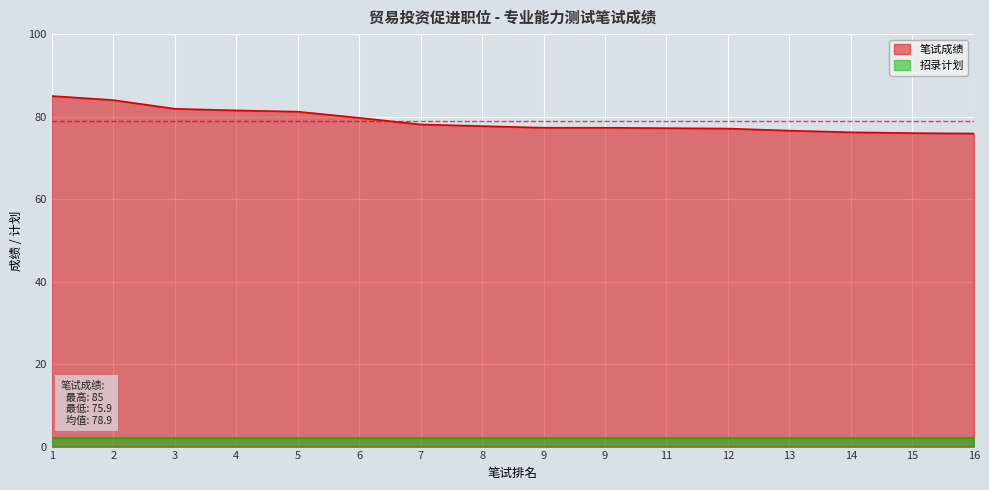

What is the change in value from 6 to 9?

-2.4